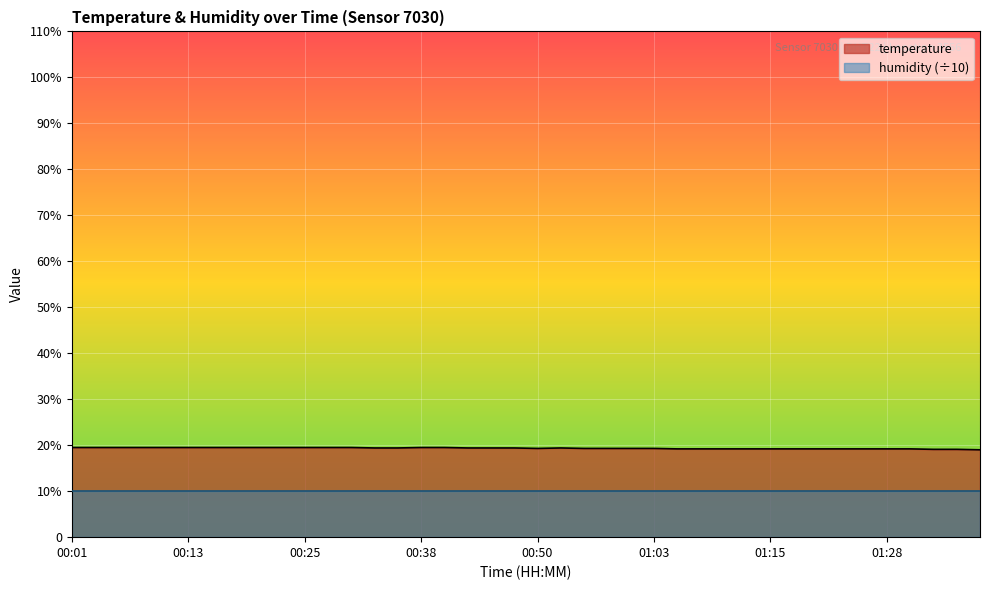

Approximately how many times larger is the value at 00:08 compared to 00:42?

1.0